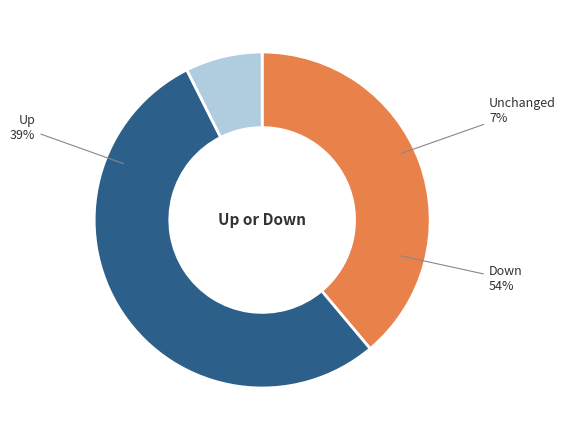

To the nearest percent, what portion does - represent?

7%